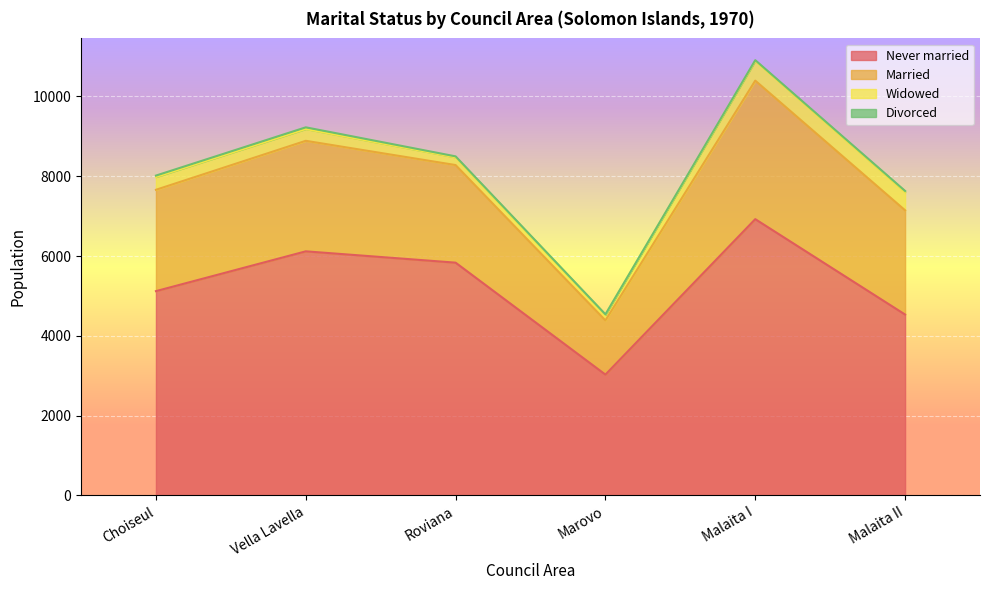

In Widowed, how many points are higher than both neighbors (excluding endpoints)?

1